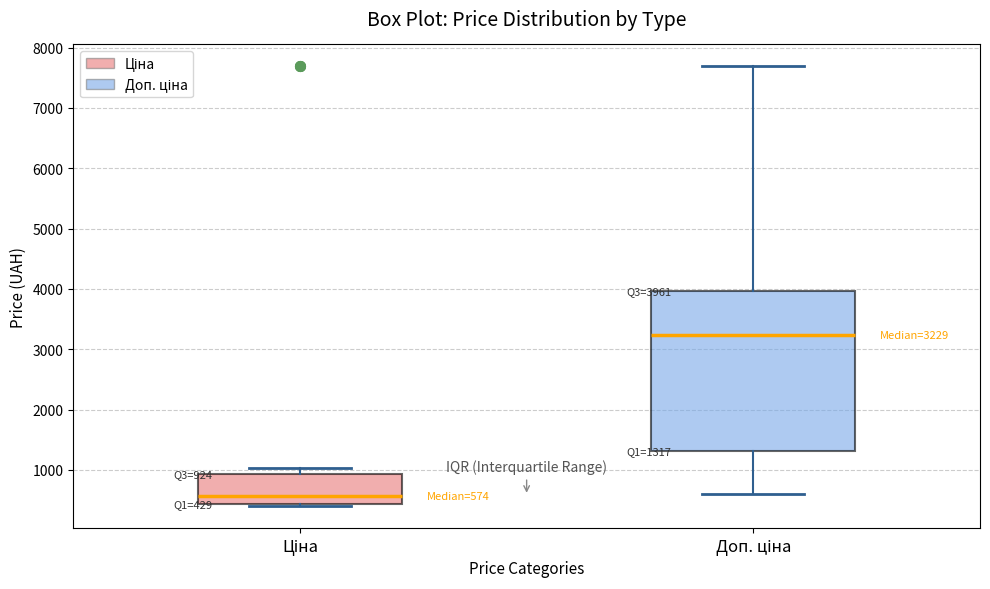

Which box has the highest median line?

Доп. ціна